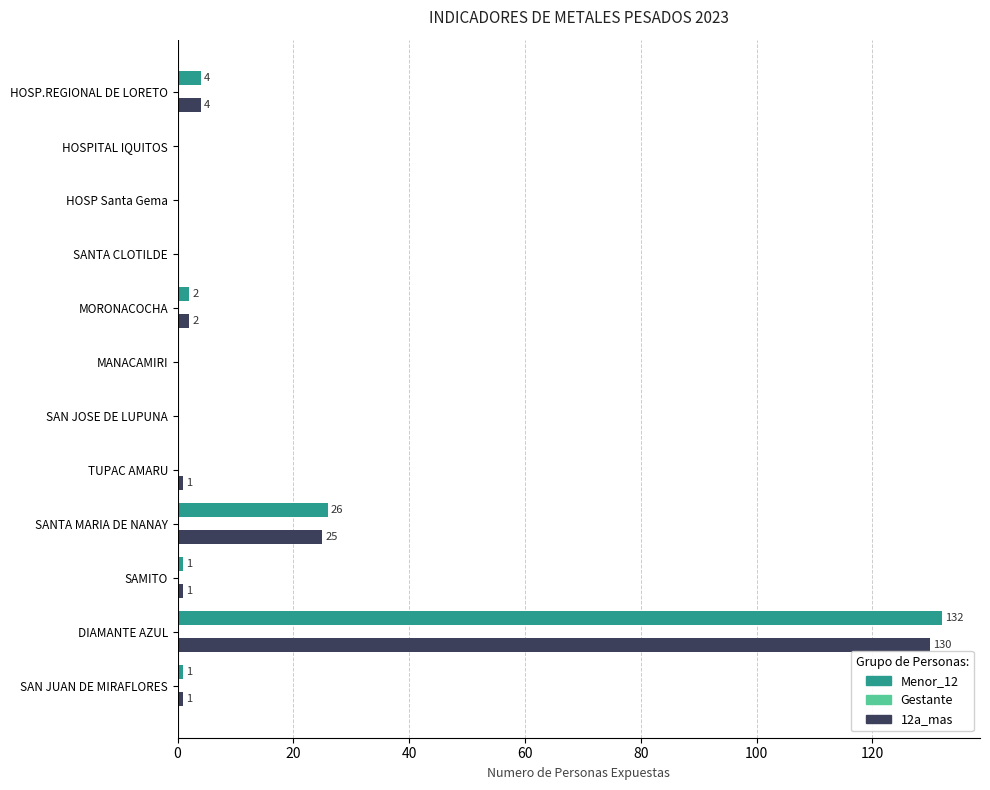

Which series has the largest total across all categories?

Menor_12